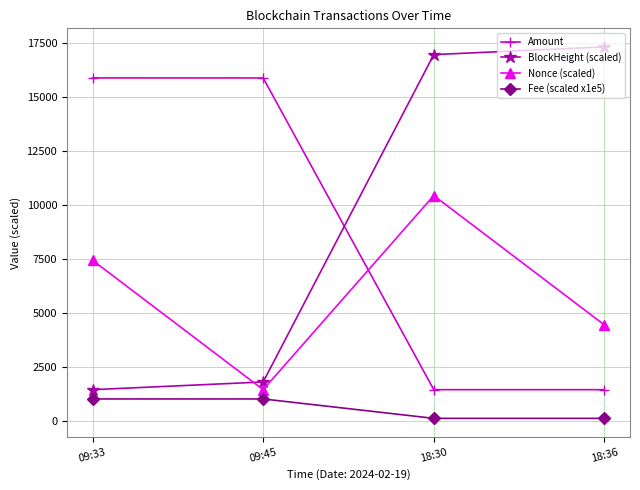

What is the minimum value for BlockHeight (scaled)?

1440.0